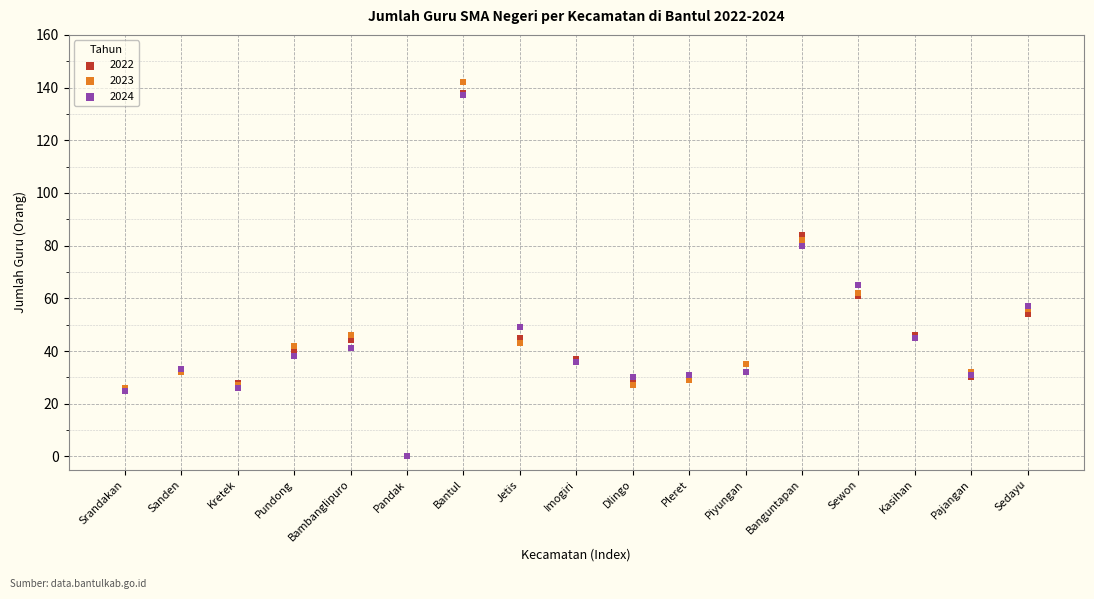

In the 2022 series, what Y value is closest to 69?

61